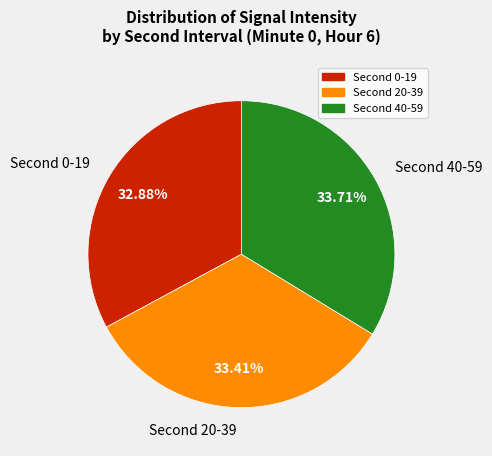

Which category has the smallest portion of the pie?

Second 0-19